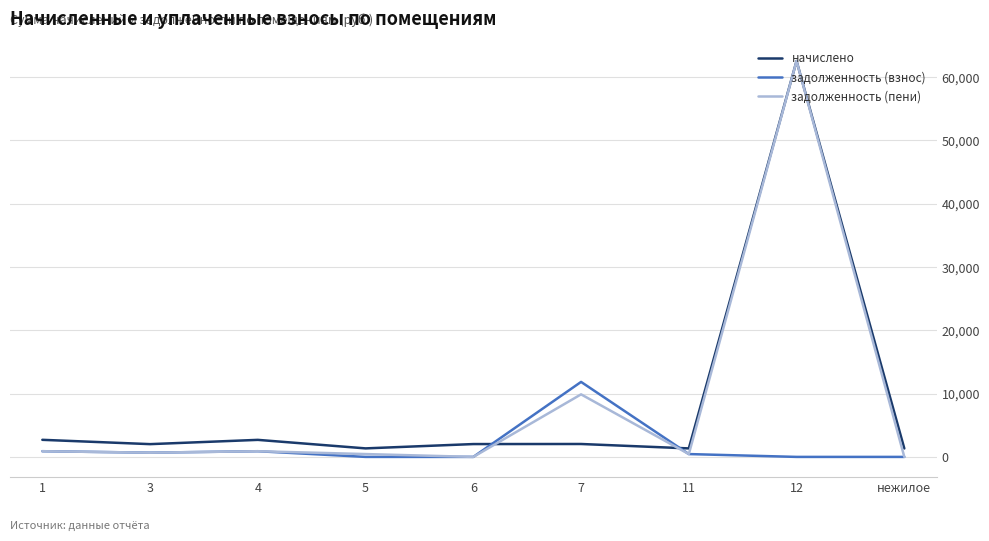

What is the difference between the maximum and minimum values in the задолженность (пени) series?

62524.1